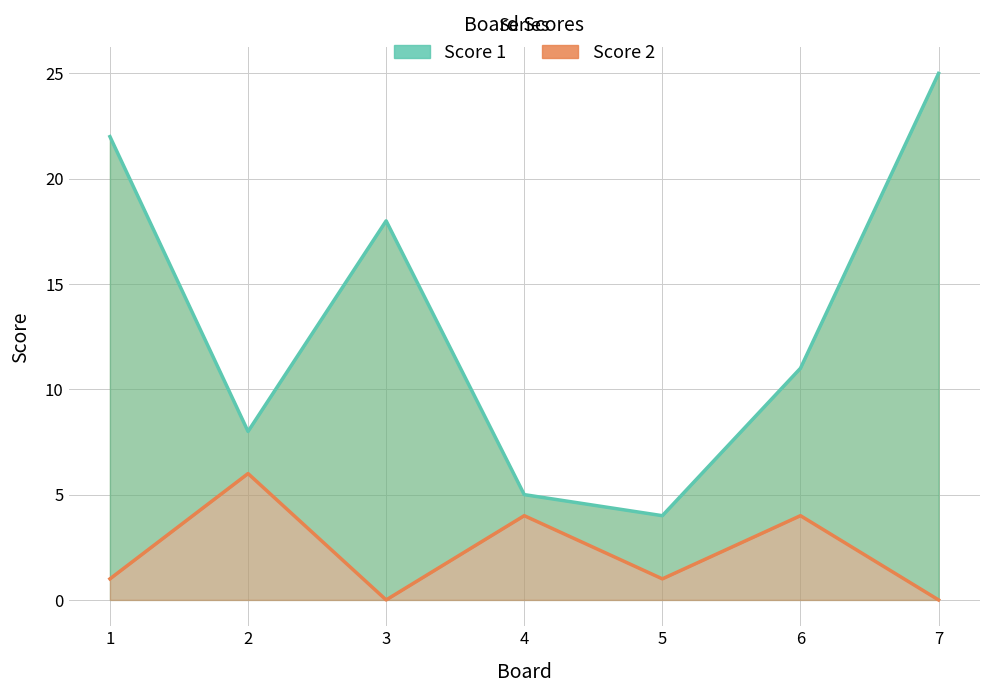

What is the average value of the Score 2 series?

2